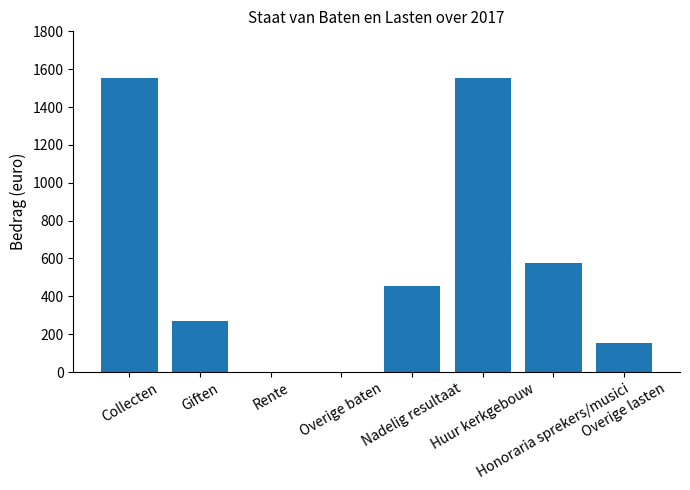

Is it true that the value at Overige baten is 0?

True